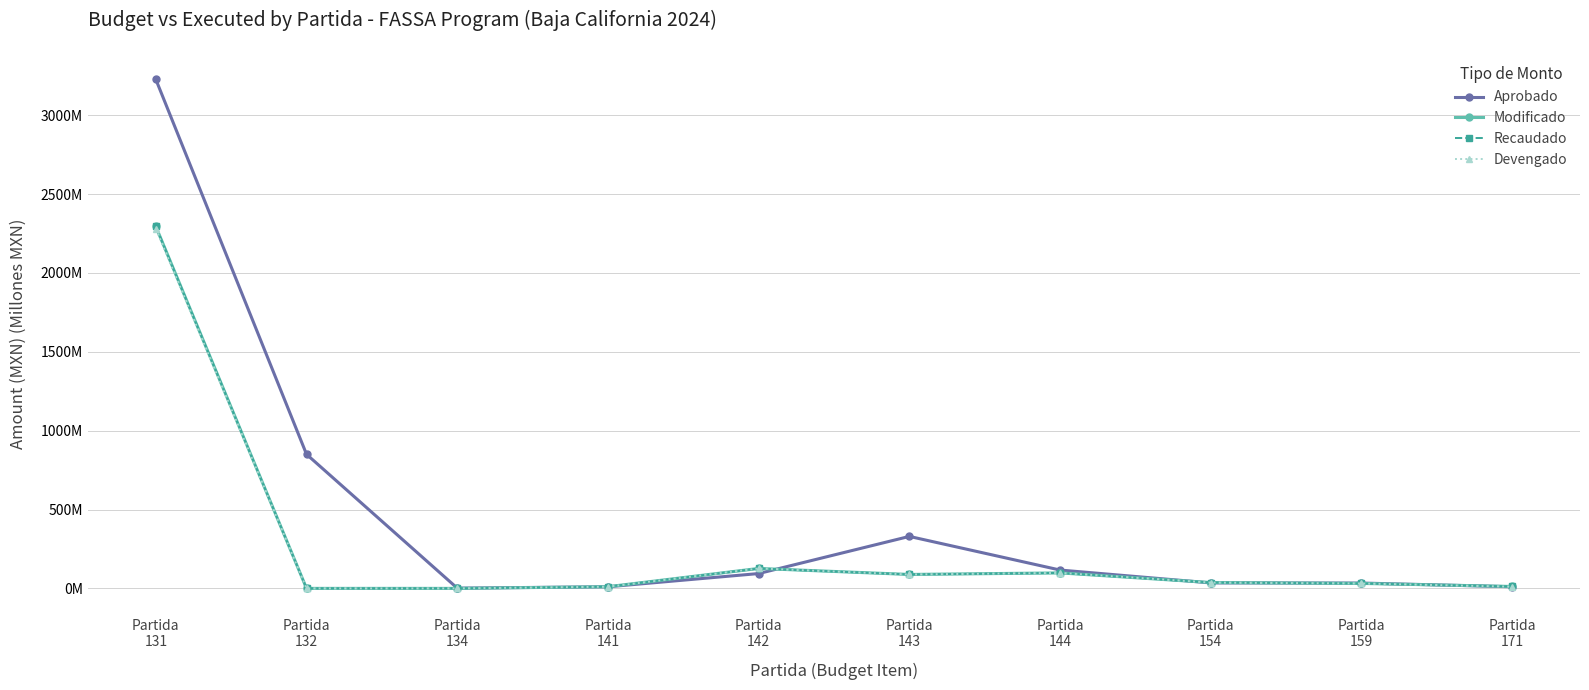

At Partida
132, list the series in order from smallest to largest.

Modificado, Recaudado, Devengado, Aprobado